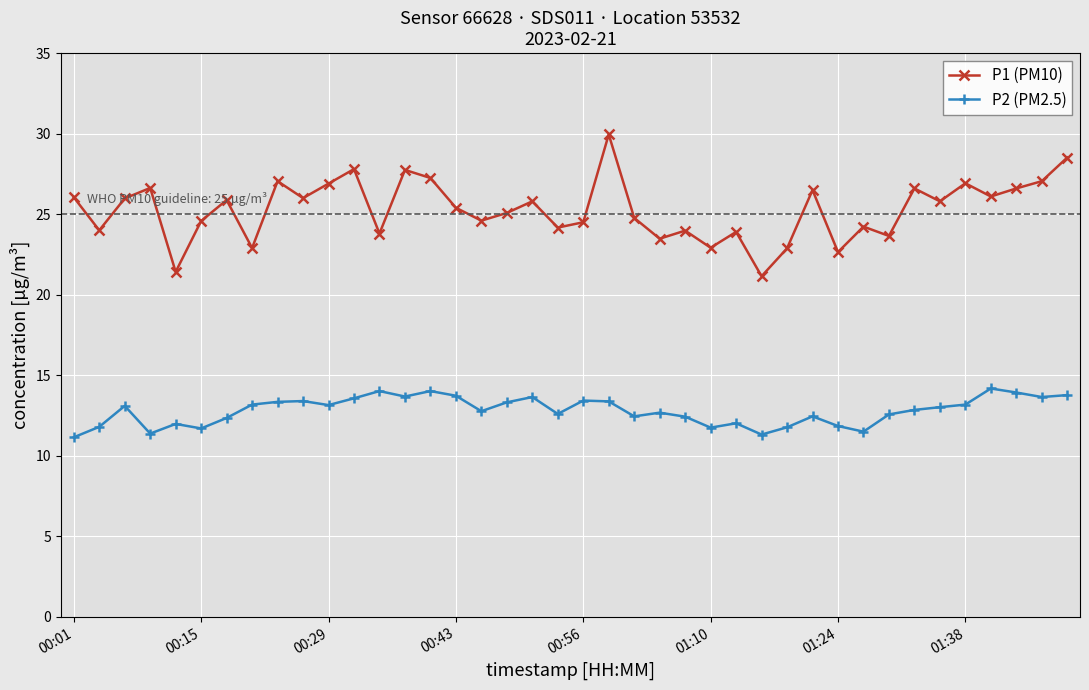

Which series has the largest range (max minus min)?

P1 (PM10)